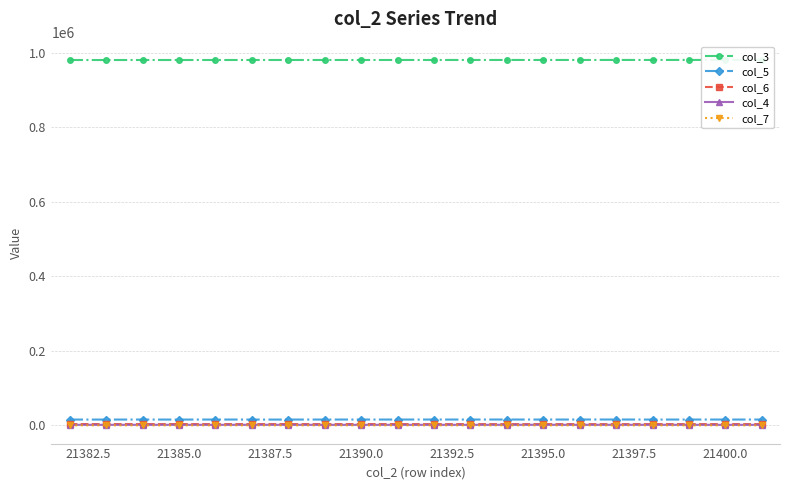

What are all the series names shown in the legend?

col_3, col_5, col_6, col_4, col_7